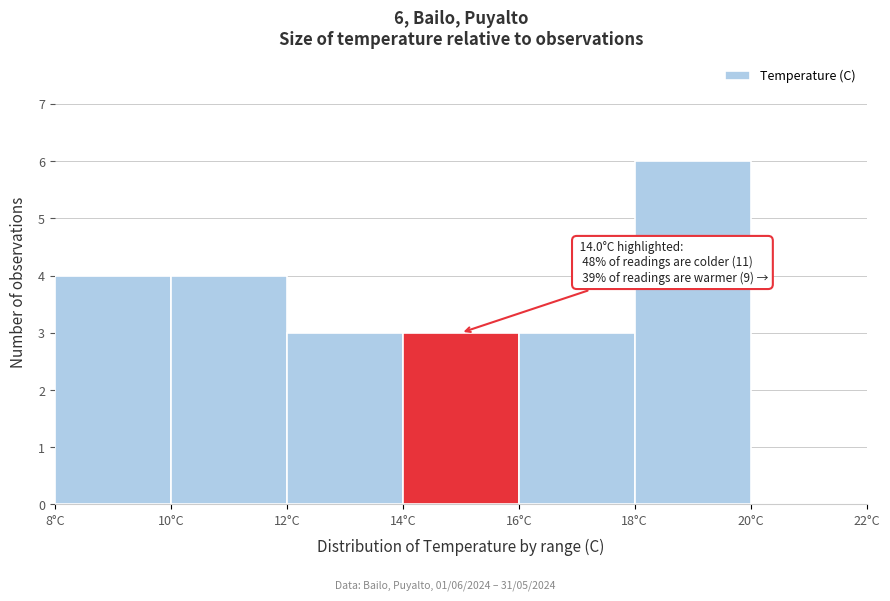

Over which range of the x-axis is the bar tallest?

18 to 20